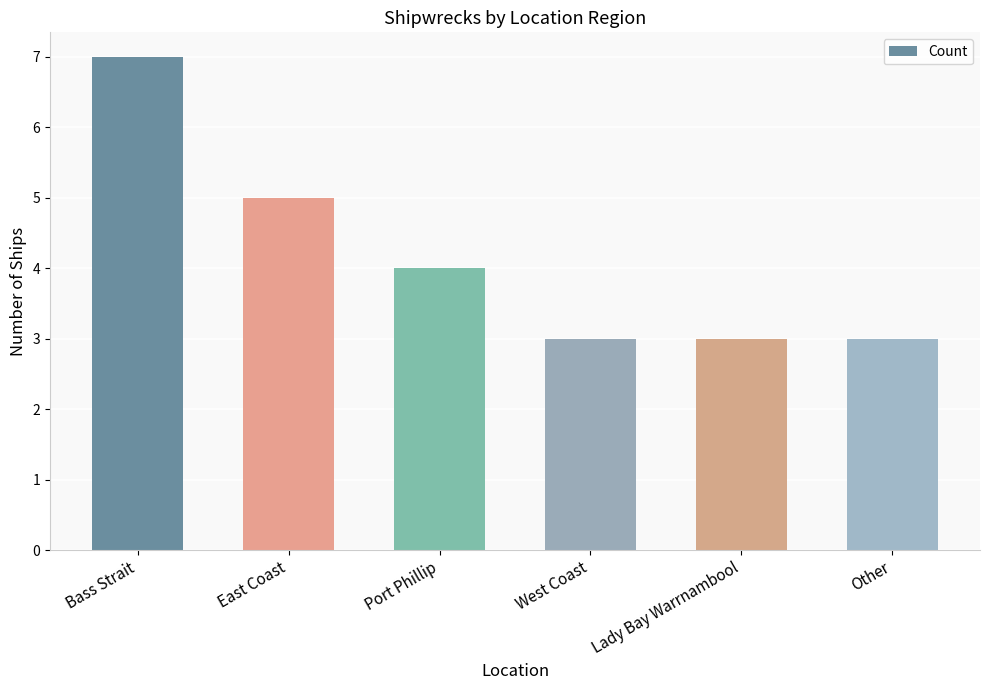

Are the bars grouped side by side (vs. stacked)?

No